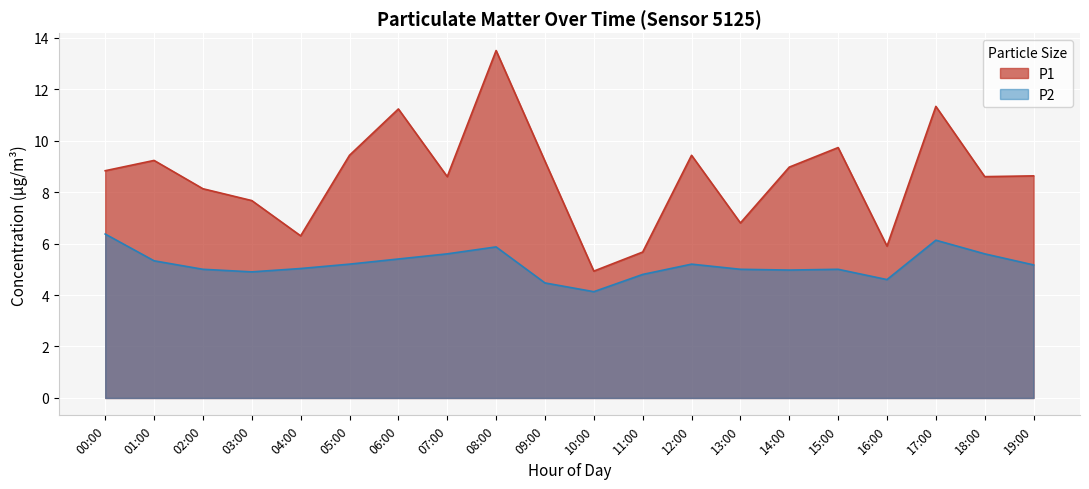

How many values in the P1 series exceed 8?

14